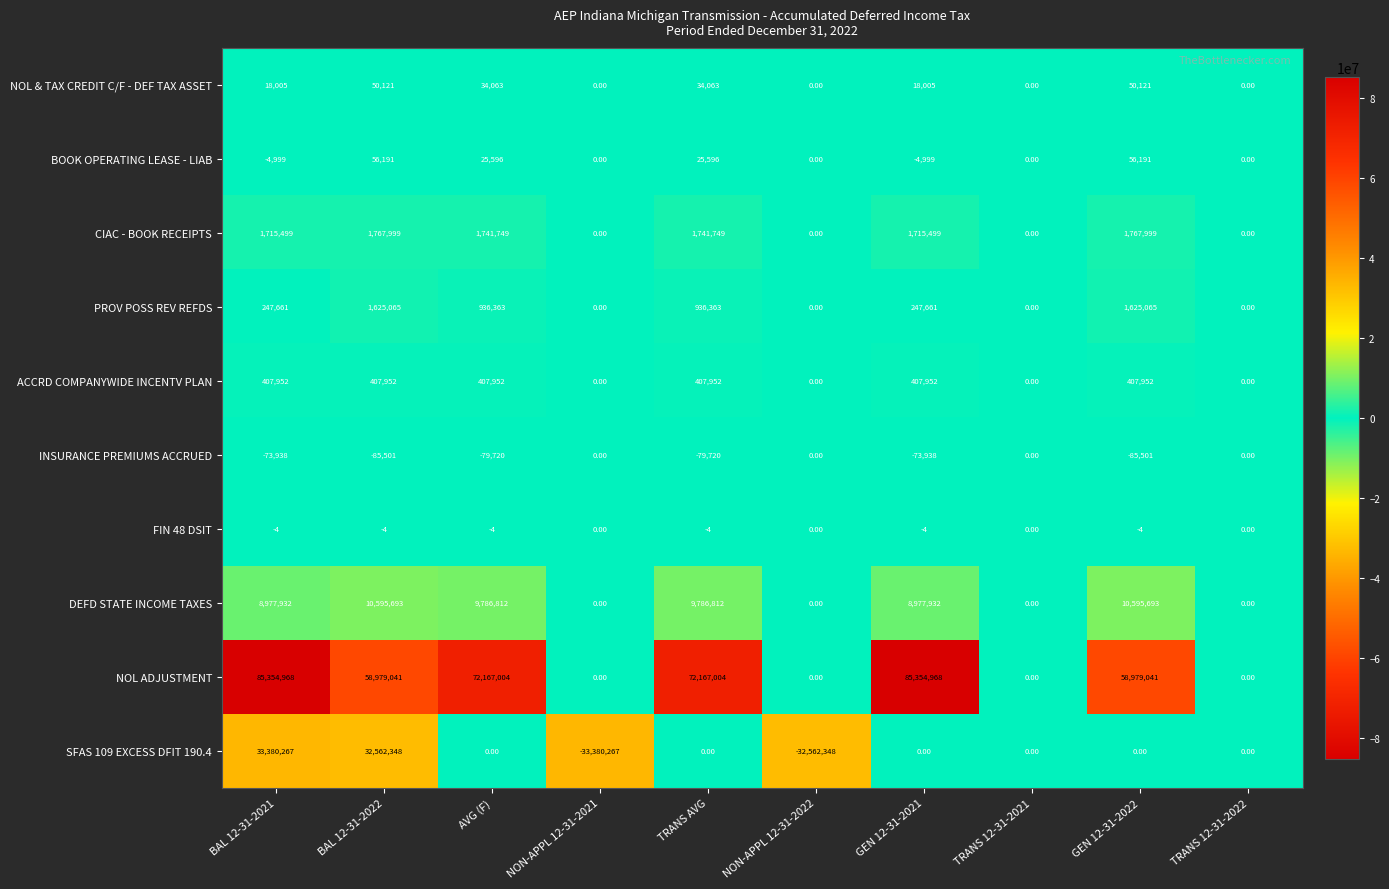

What is the total value across all series at AVG (F)?

85019815